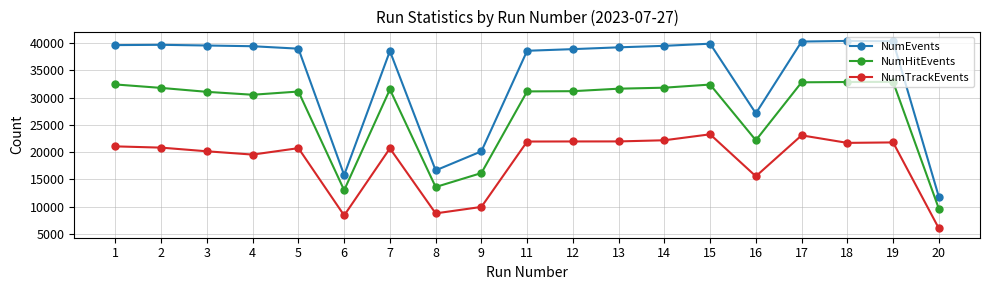

Is the value of NumEvents at 14 greater than the value of NumTrackEvents at 17?

Yes